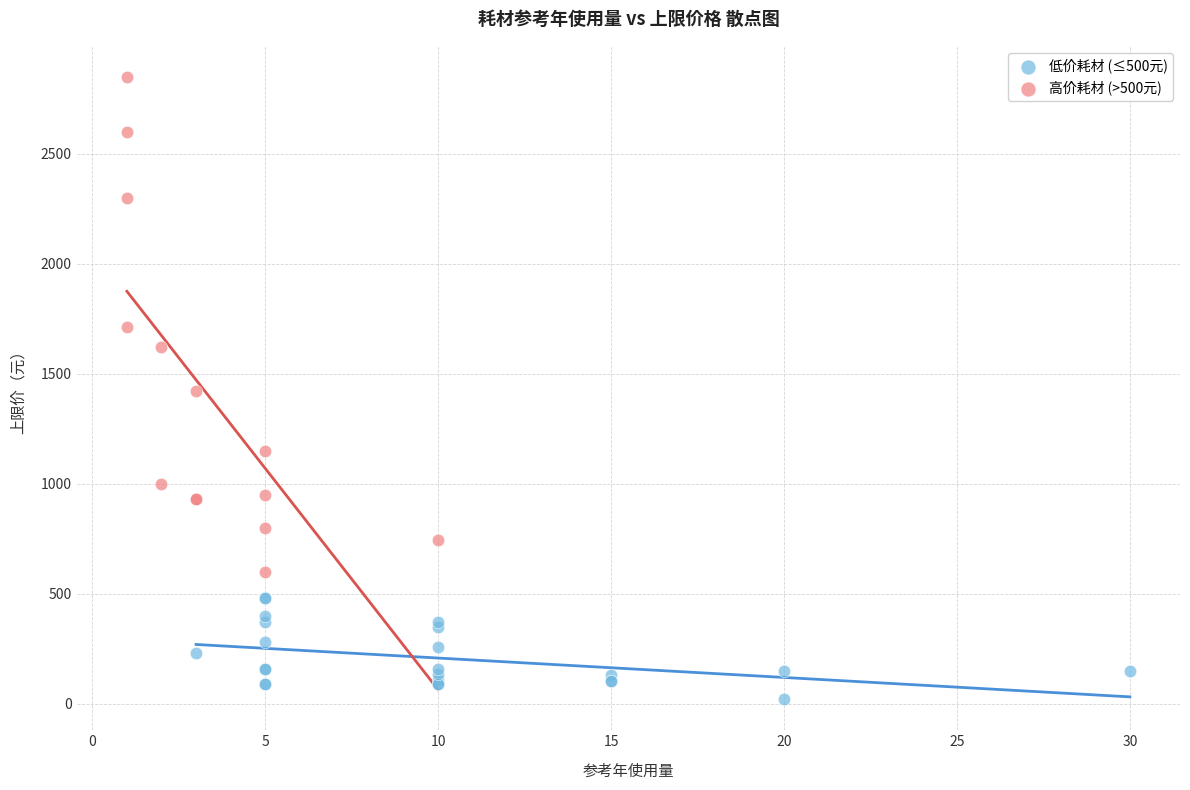

Which series contains the lowest Y value?

低价耗材 (≤500元)